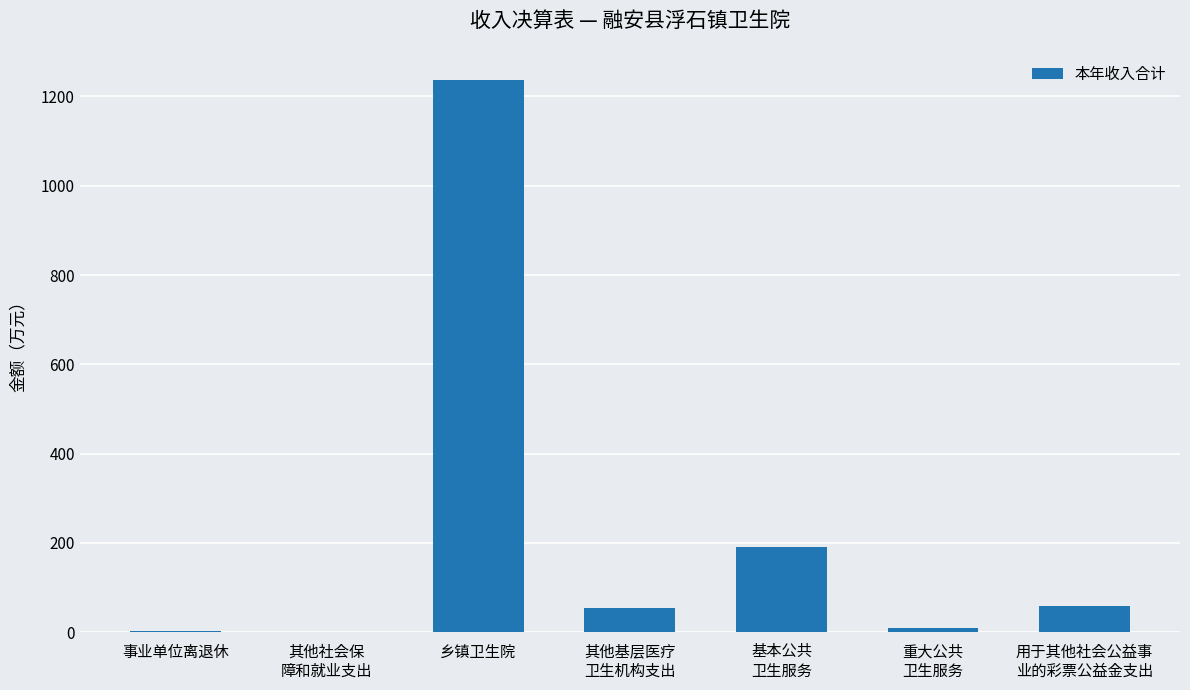

What is the greatest value displayed?

1237.5